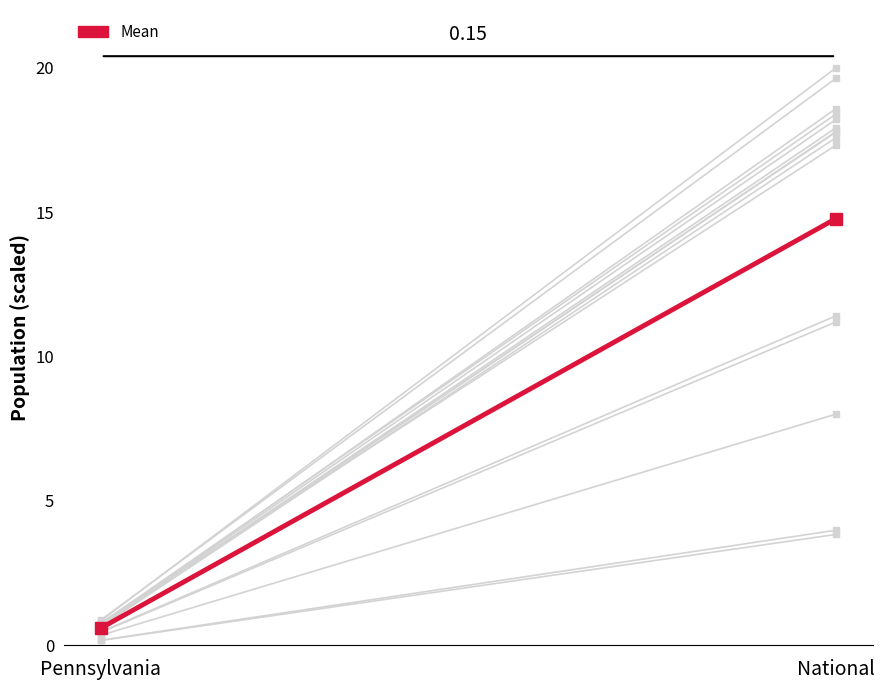

Which label corresponds to the largest value in the chart?

National